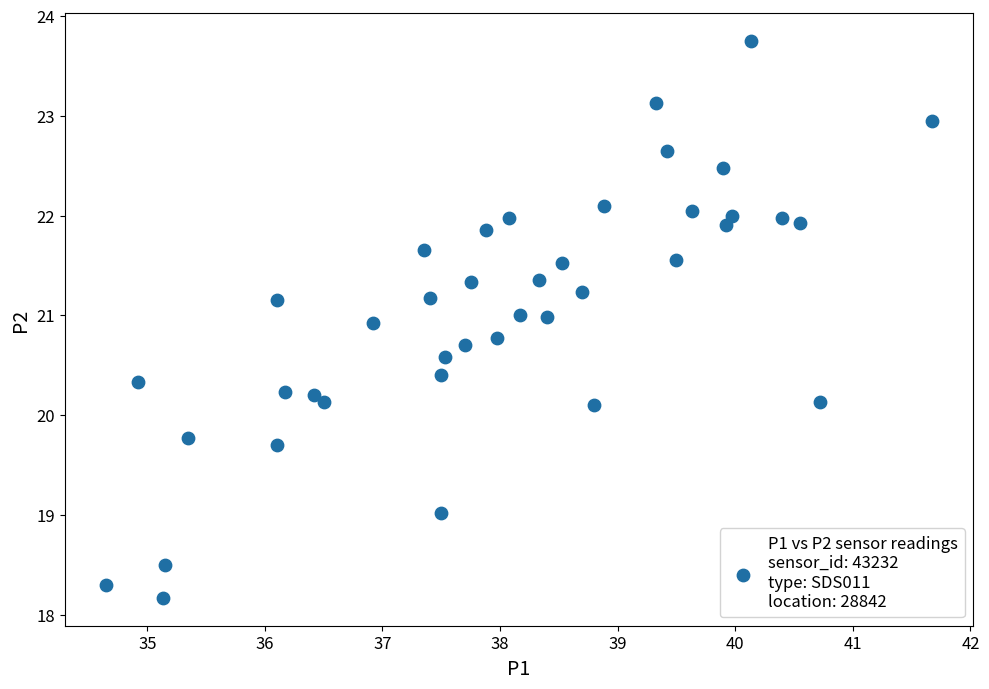

What is the range of Y values (max minus min)?

5.6